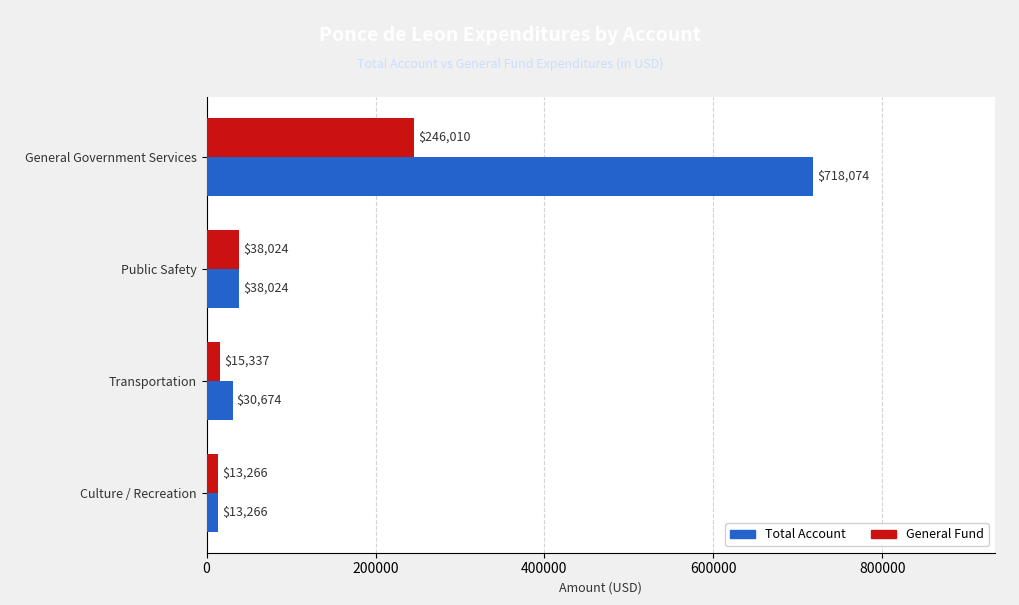

What is the total value across all series at Culture / Recreation?

26532